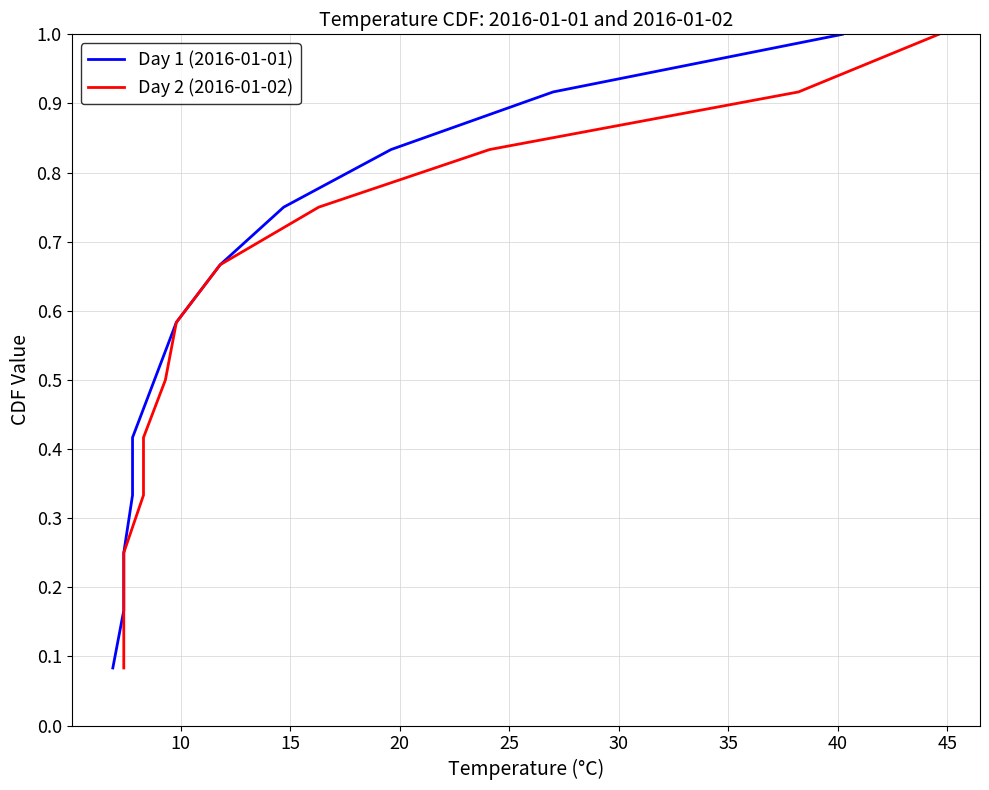

Is this an area chart (filled region under the line)?

No